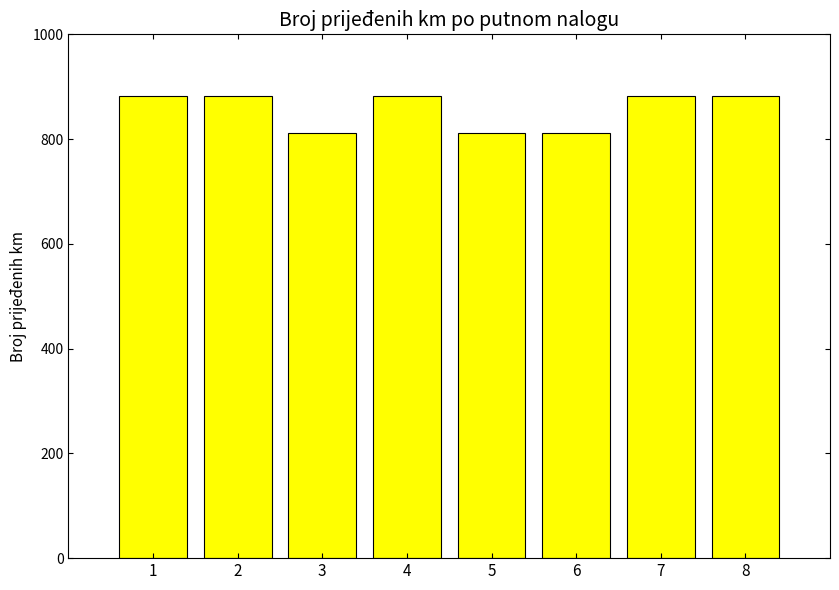

What is the sum of all values?

6846